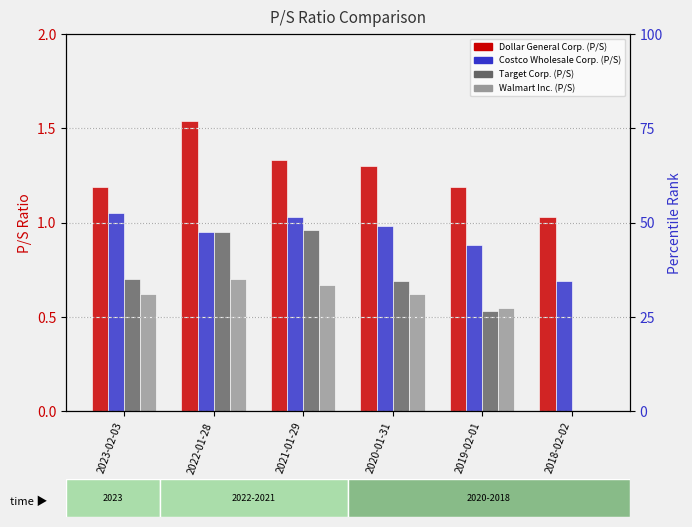

What is the difference between the maximum and minimum values in the Dollar General Corp. series?

0.5